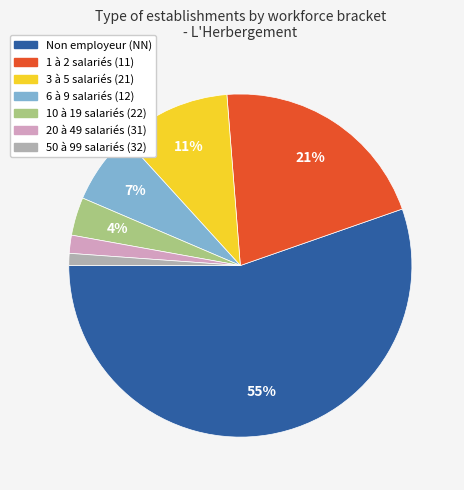

Combined, do 1 à 2 salariés (11) and 10 à 19 salariés (22) account for over 50%?

No